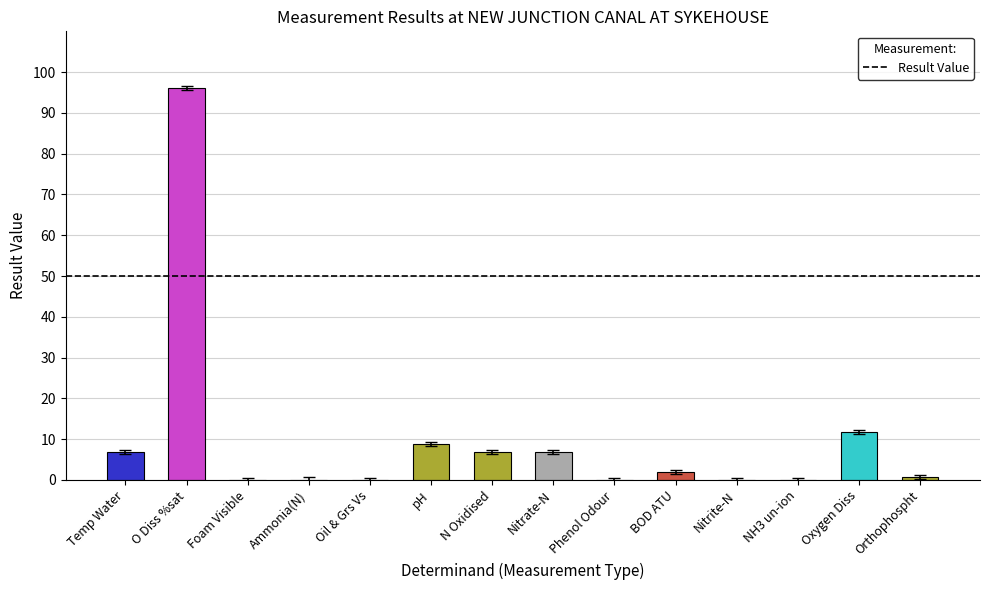

Which has a higher value, Nitrate-N or Oil & Grs Vs?

Nitrate-N